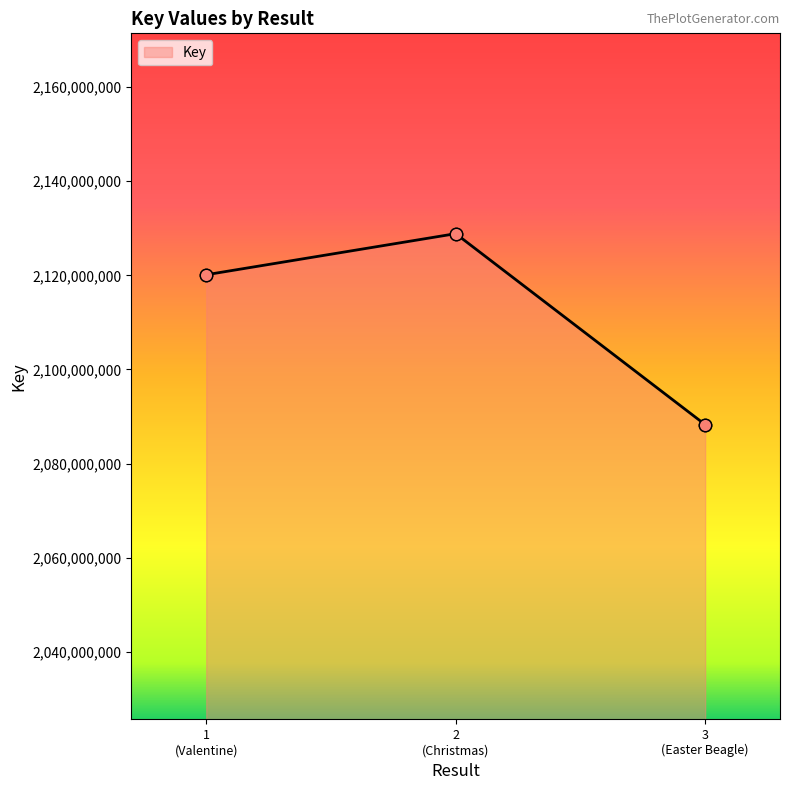

What is the change in value from 1 (Valentine) to 2 (Christmas)?

+8729748